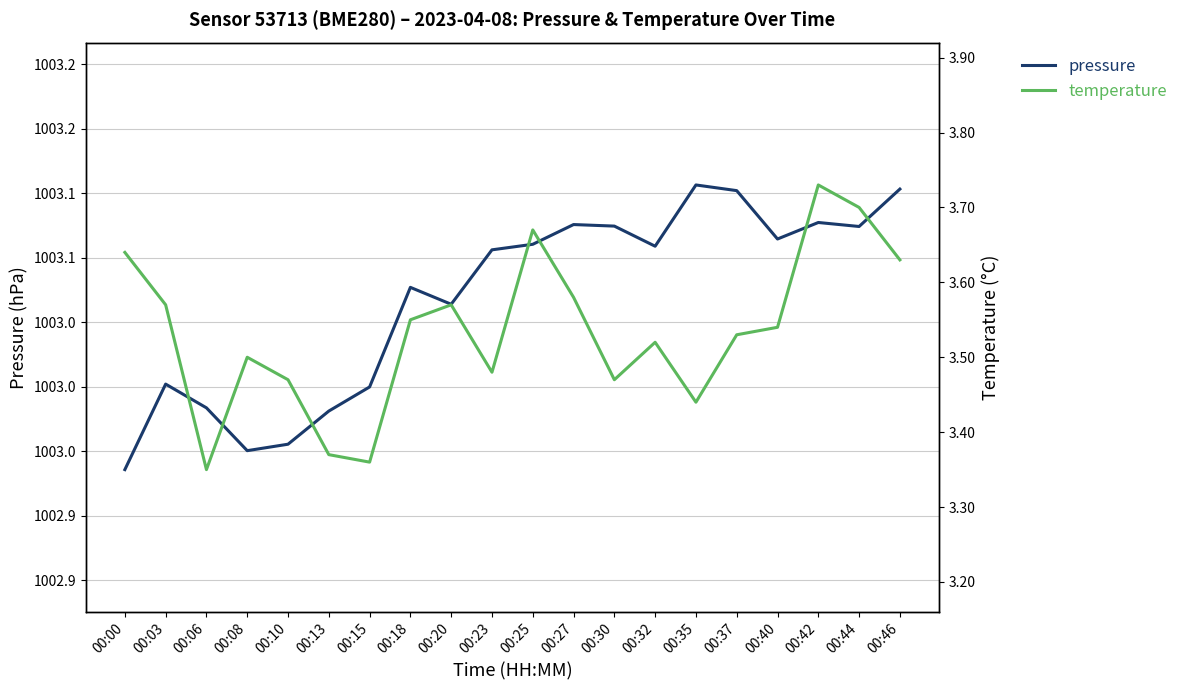

True or false: pressure and temperature cross at least once.

False